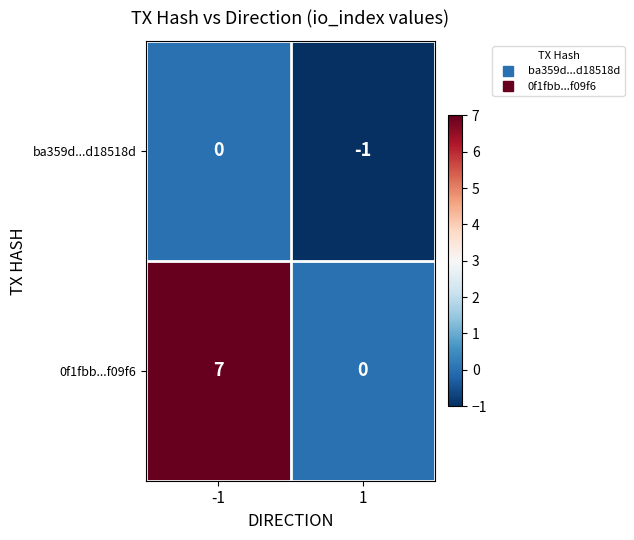

What is the highest value of the 0f1fbb...f09f6 series?

7